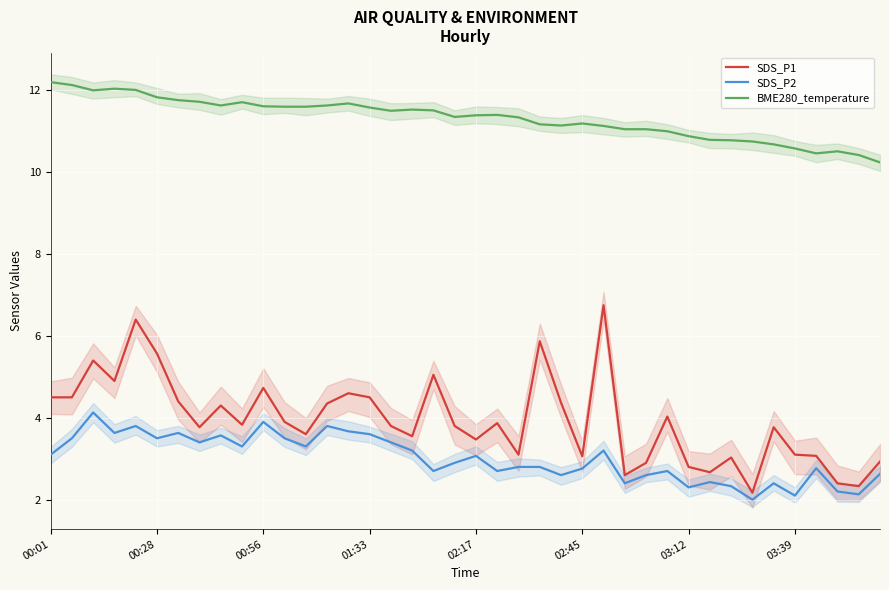

List the series in order of their peak value, highest first.

BME280_temperature, SDS_P1, SDS_P2